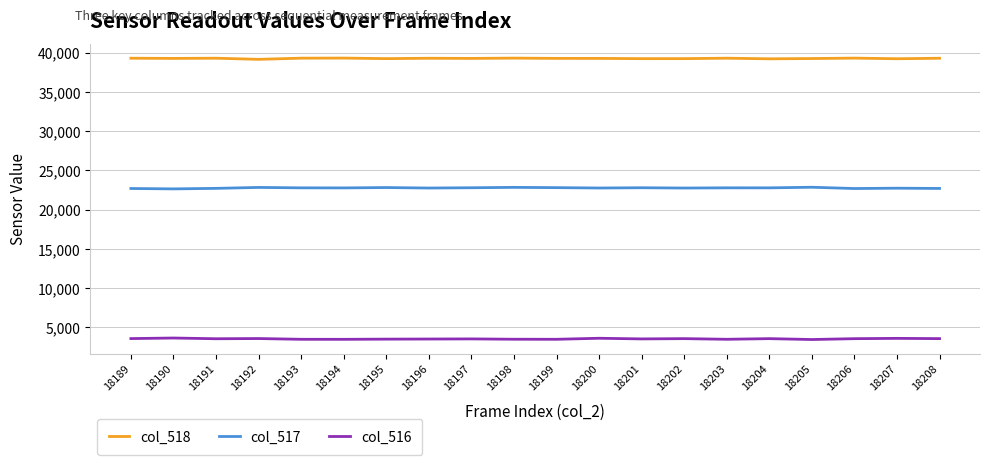

True or false: col_516 and col_517 intersect in this chart.

False